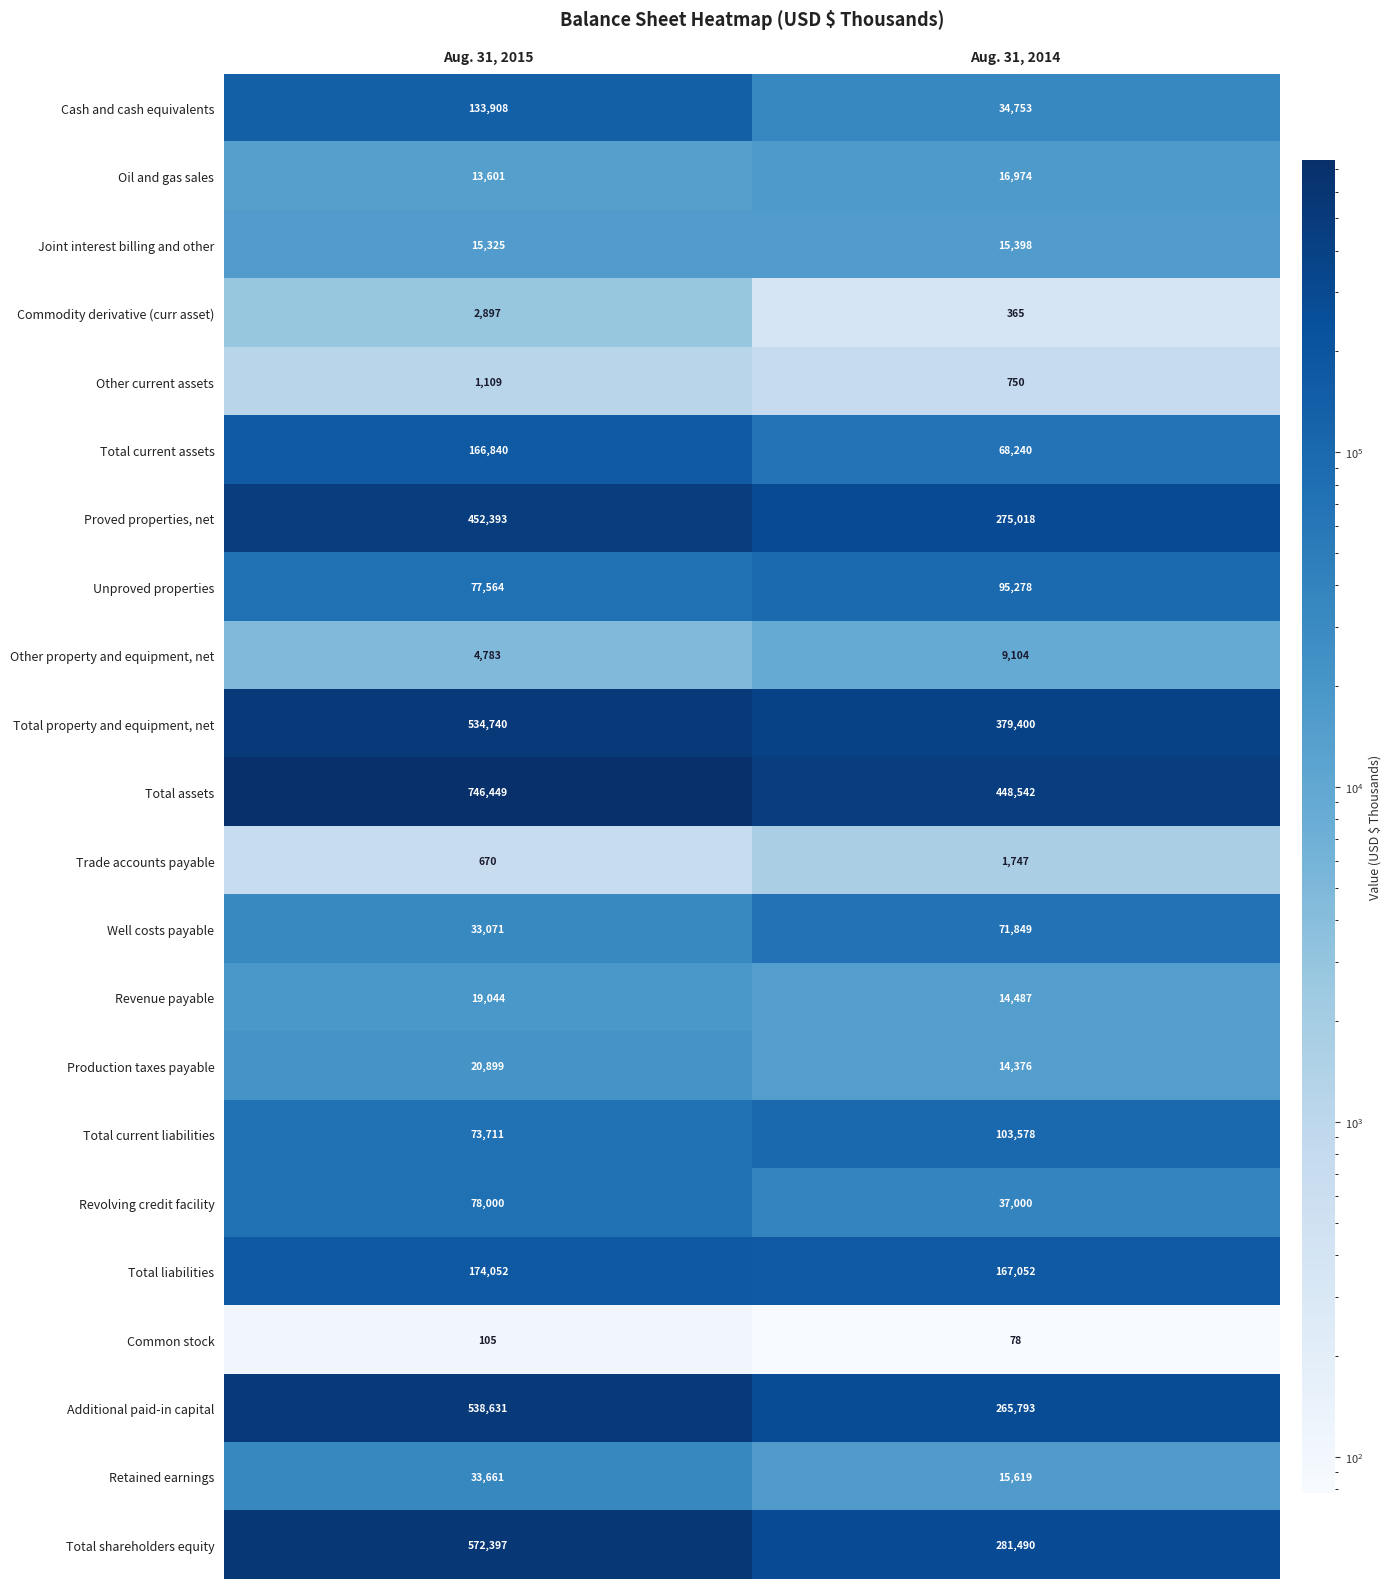

What is the sum of the Total current assets values at Aug. 31, 2014 and Aug. 31, 2015?

235080